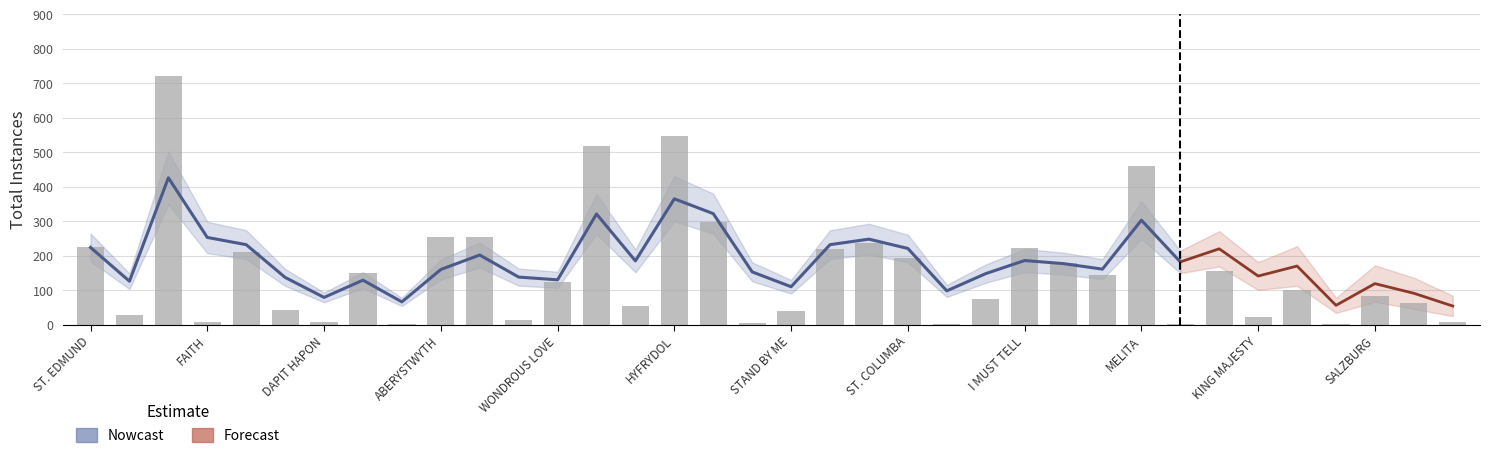

What is the smallest value displayed?

1